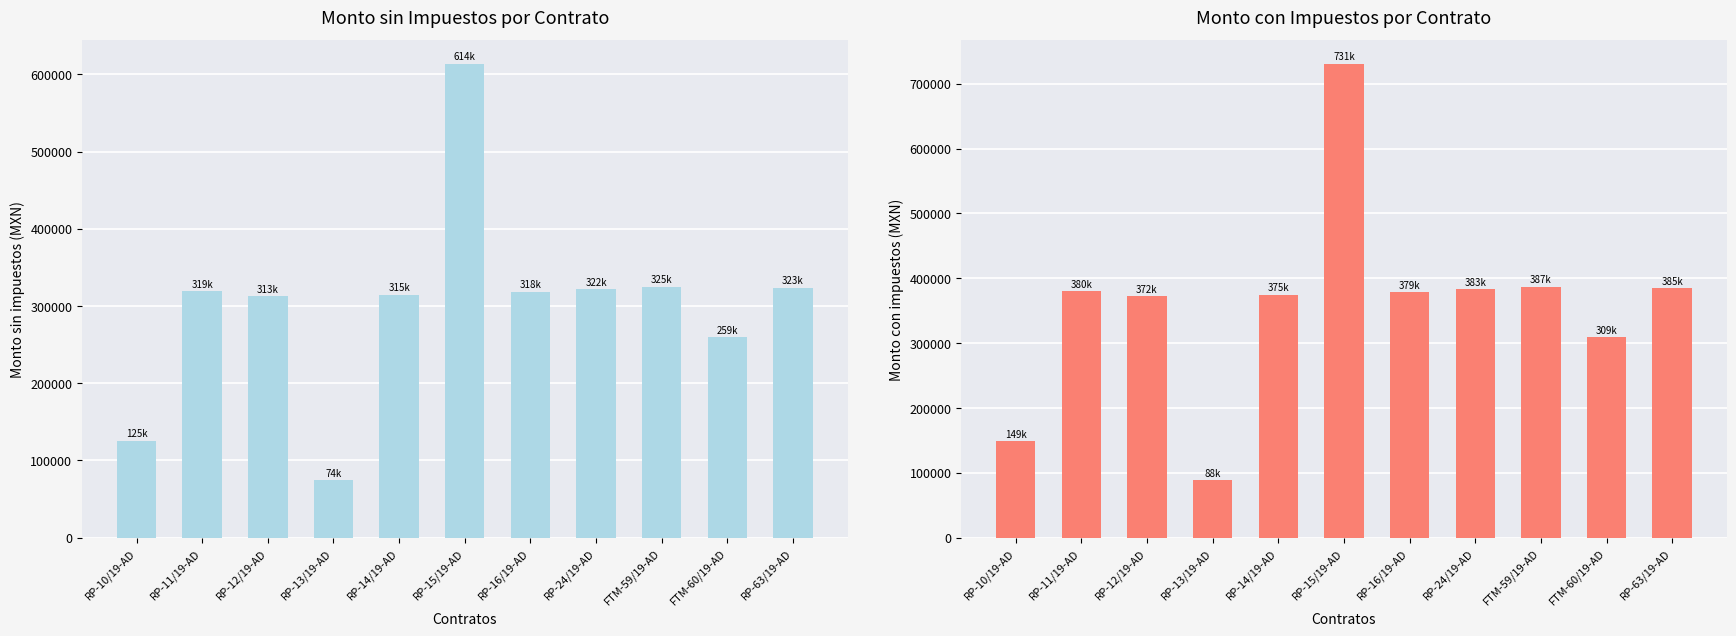

At how many categories does at least one series exceed 603160?

1